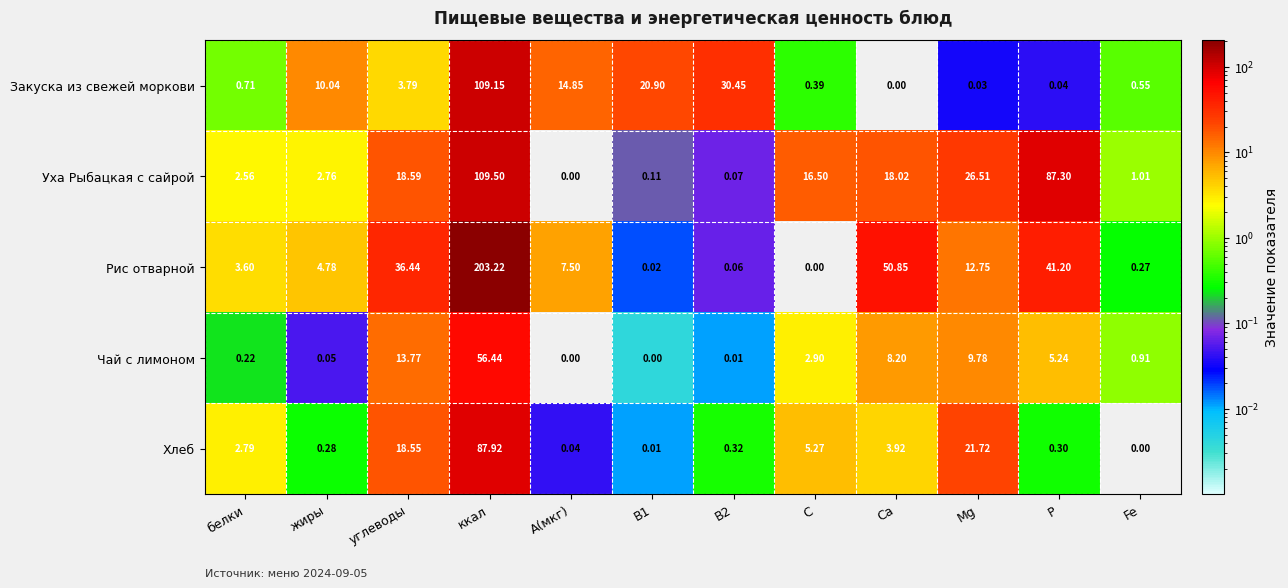

Between Са and Mg, which series saw the biggest shift?

Рис отварной